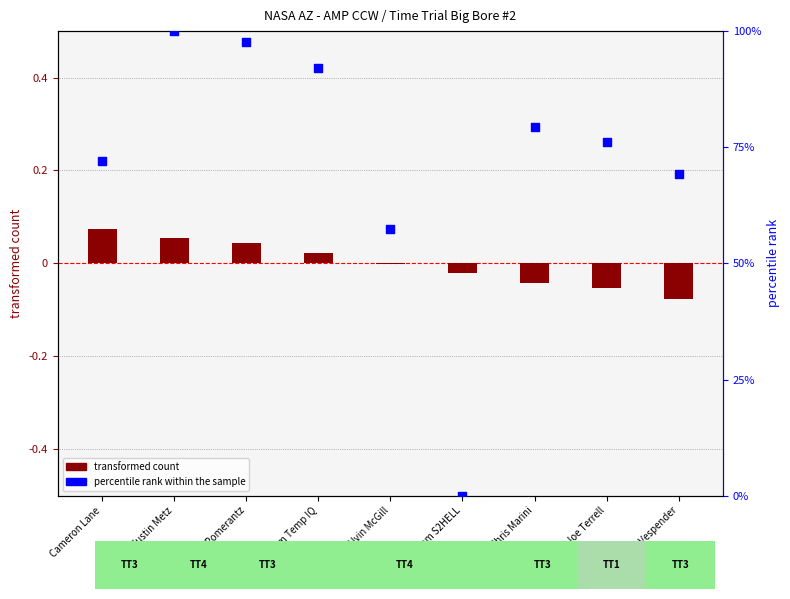

Which series has the widest spread of Y values?

percentile rank within the sample